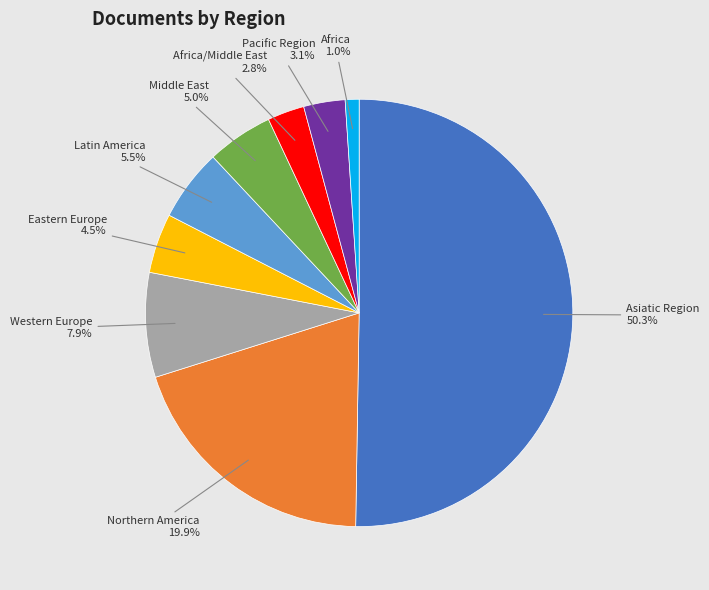

What is the smallest slice in the pie chart?

Africa